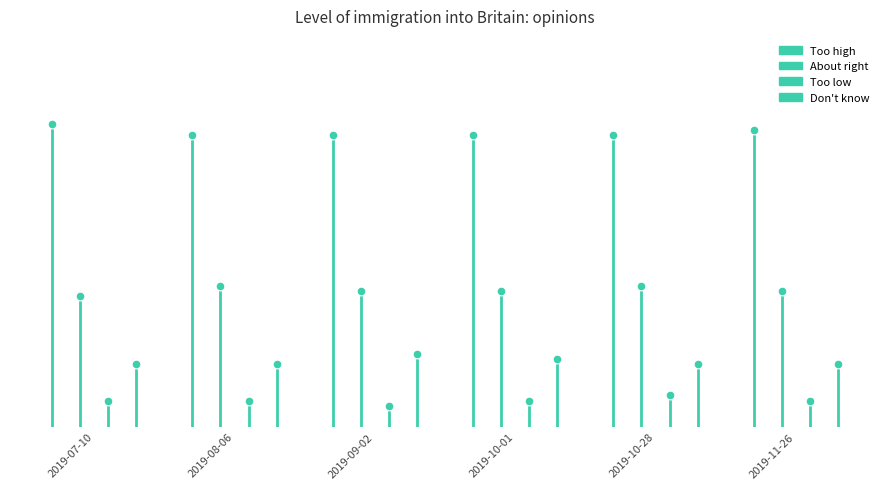

What are all the series names shown in the legend?

Too high, About right, Too low, Don't know